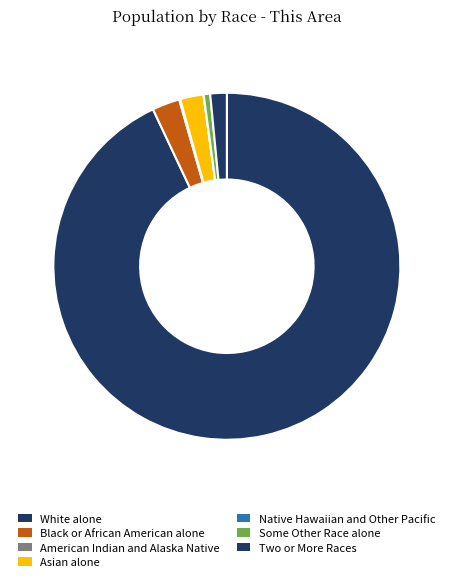

True or false: White alone accounts for 93% of the total.

True